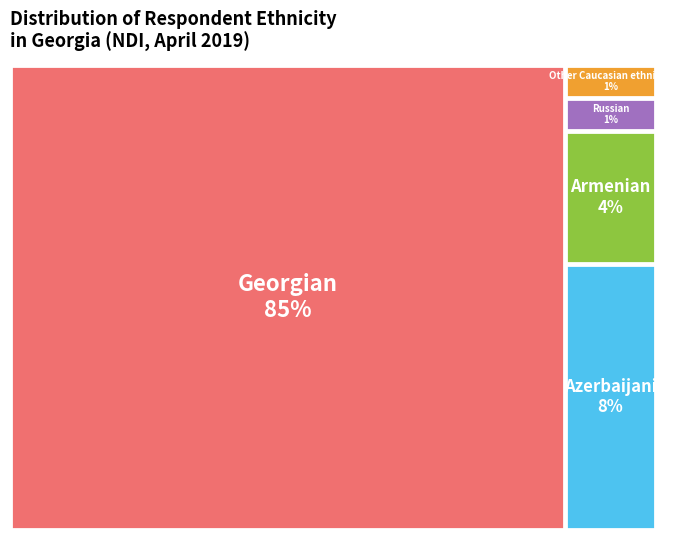

Does any single category account for the majority?

Yes